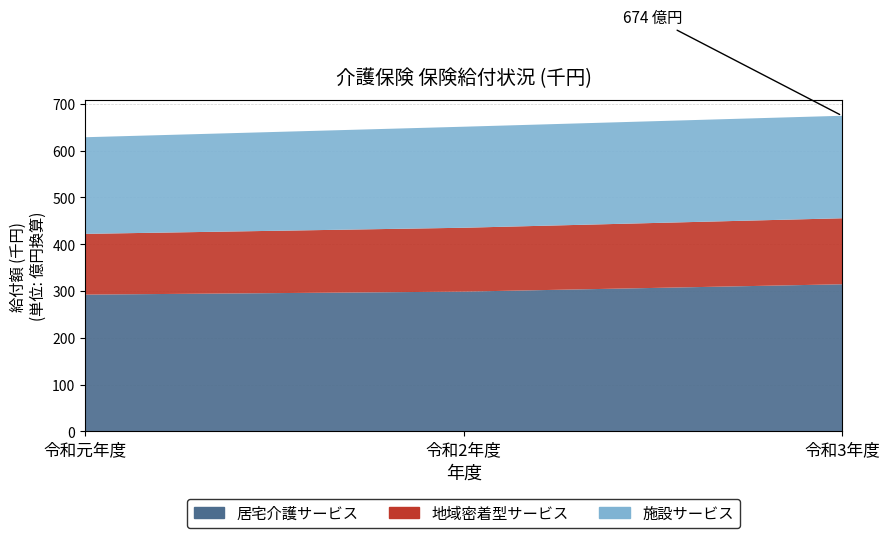

Reading left to right, extract all data points from this chart.

居宅介護サービス: 29230529	29869694	31438747
地域密着型サービス: 12974519	13640068	14096547
施設サービス: 20638316	21579312	21892012